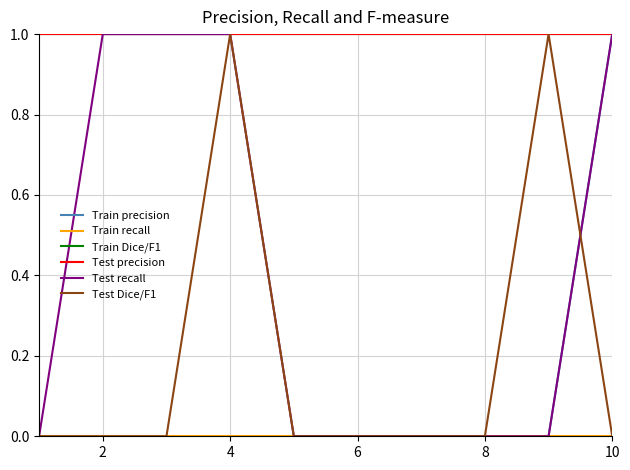

Is this an area chart (filled region under the line)?

No